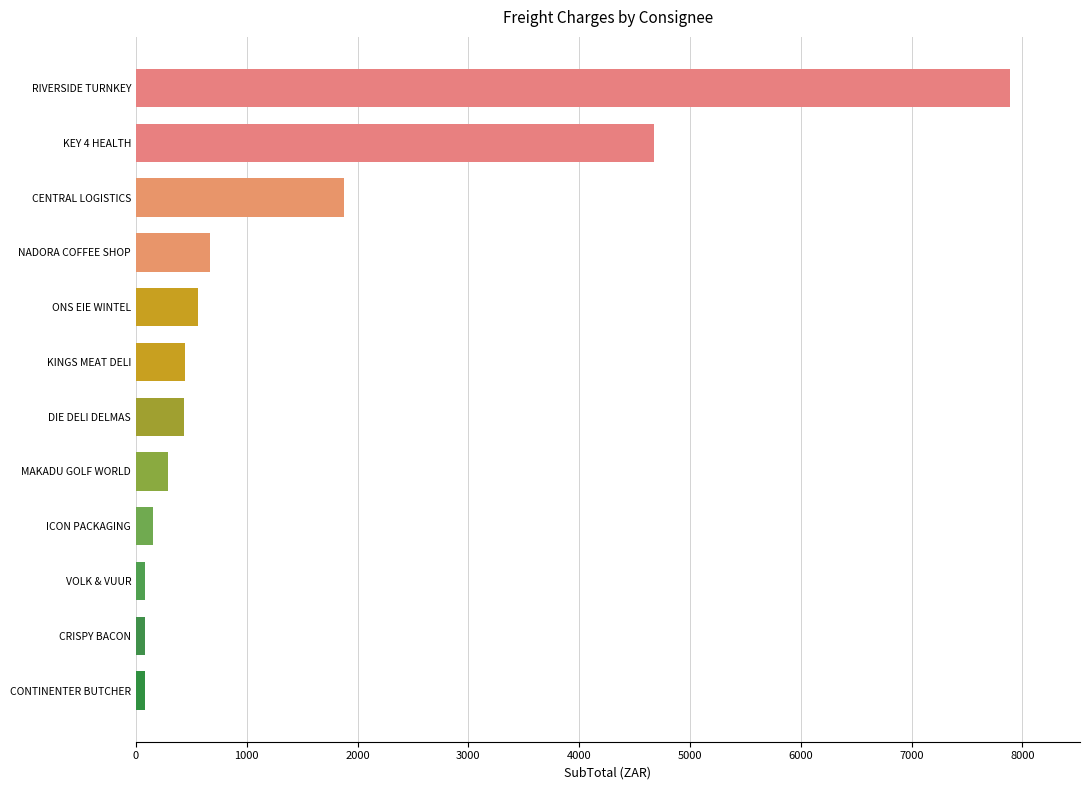

What is the difference between the maximum and minimum values?

7811.9